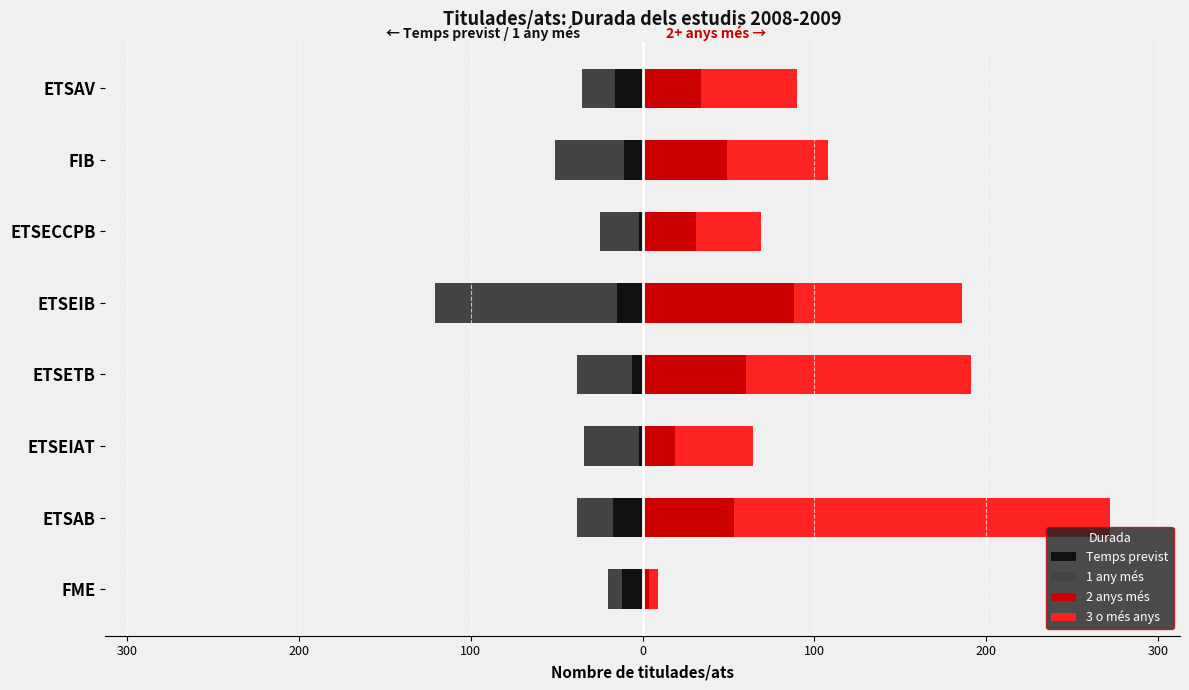

How many data points in 3 o més anys are less than 59?

4